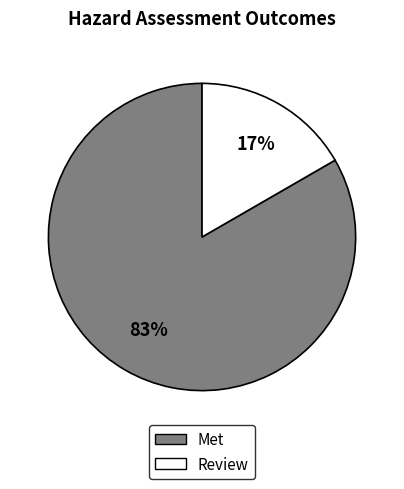

Between Review and Met, which is larger?

Met